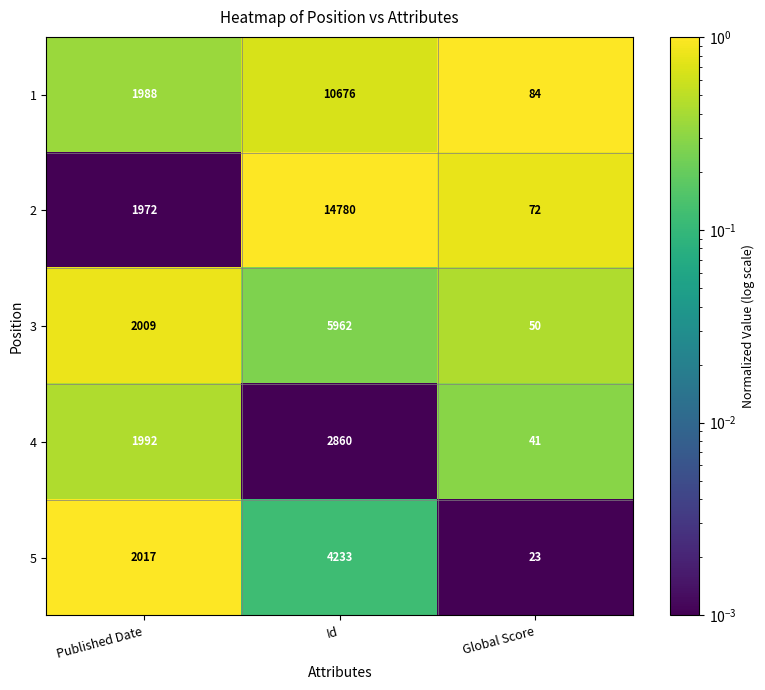

What is the spread (max minus min) of values at Global Score?

61